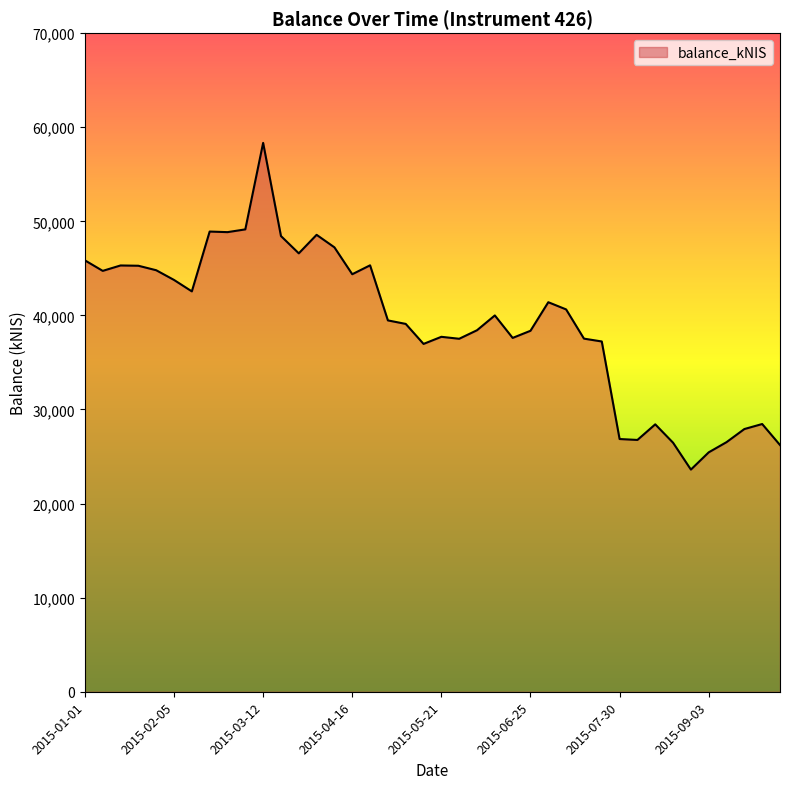

What is the smallest value displayed?

23612.5